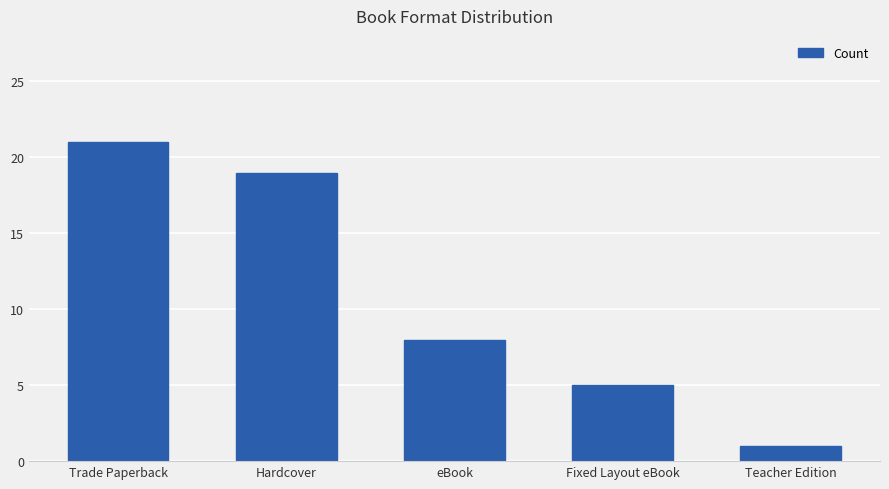

True or false: the data shows 33 at Hardcover.

False